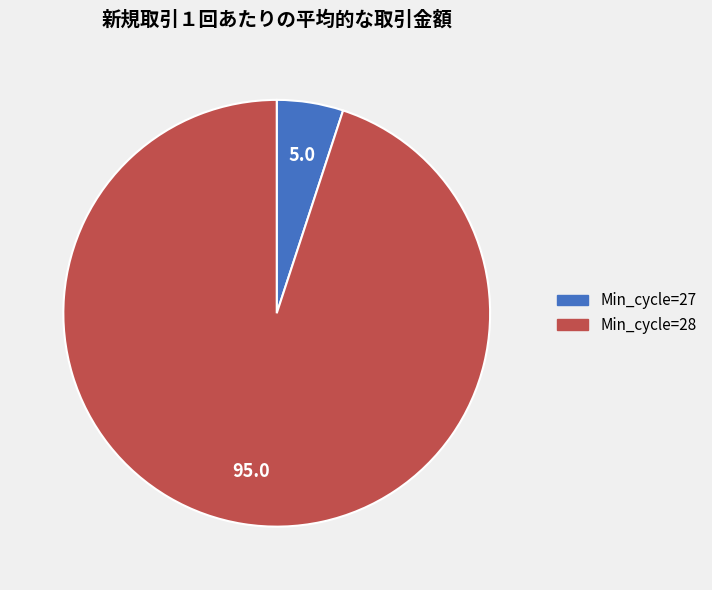

Is there a majority slice in this chart?

Yes